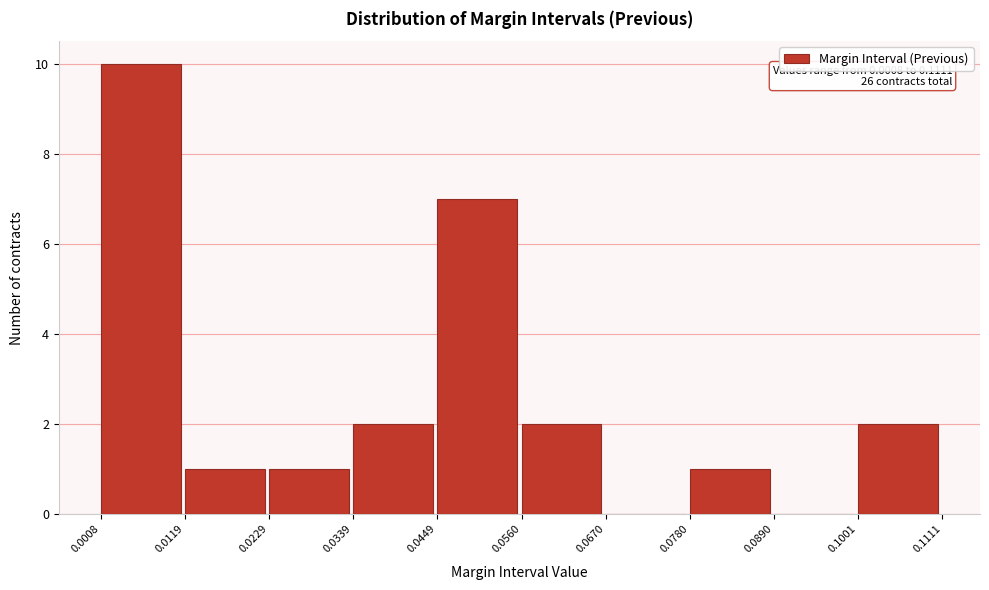

Over which range of the x-axis is the bar tallest?

0.0008 to 0.0119